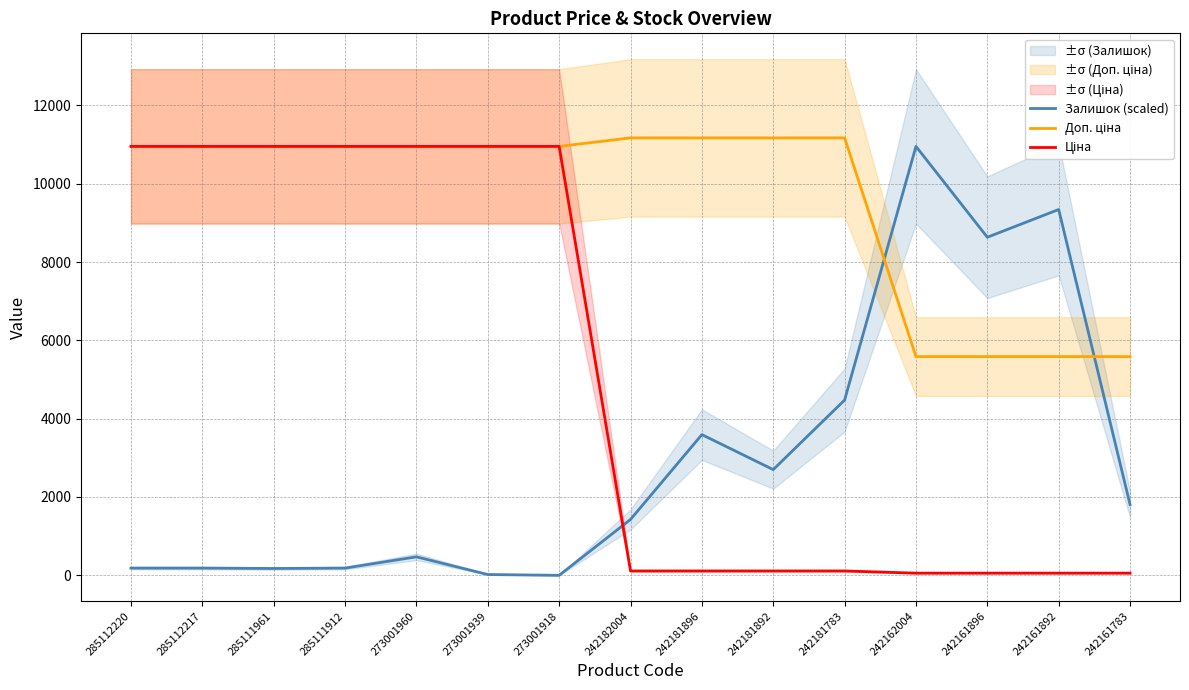

What are all the series names shown in the legend?

Залишок (scaled), Доп. ціна, Ціна